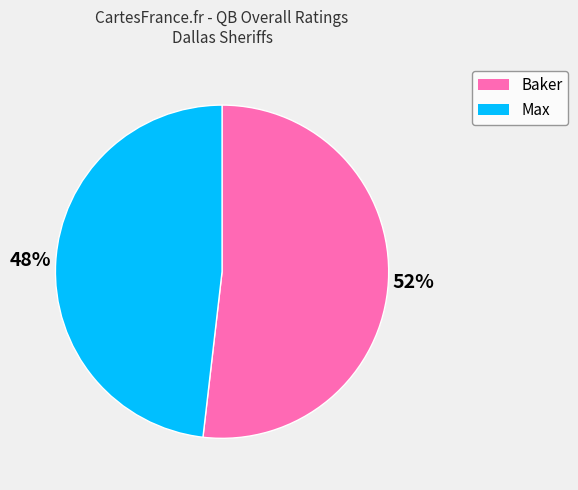

What is the largest slice in the pie chart?

Baker